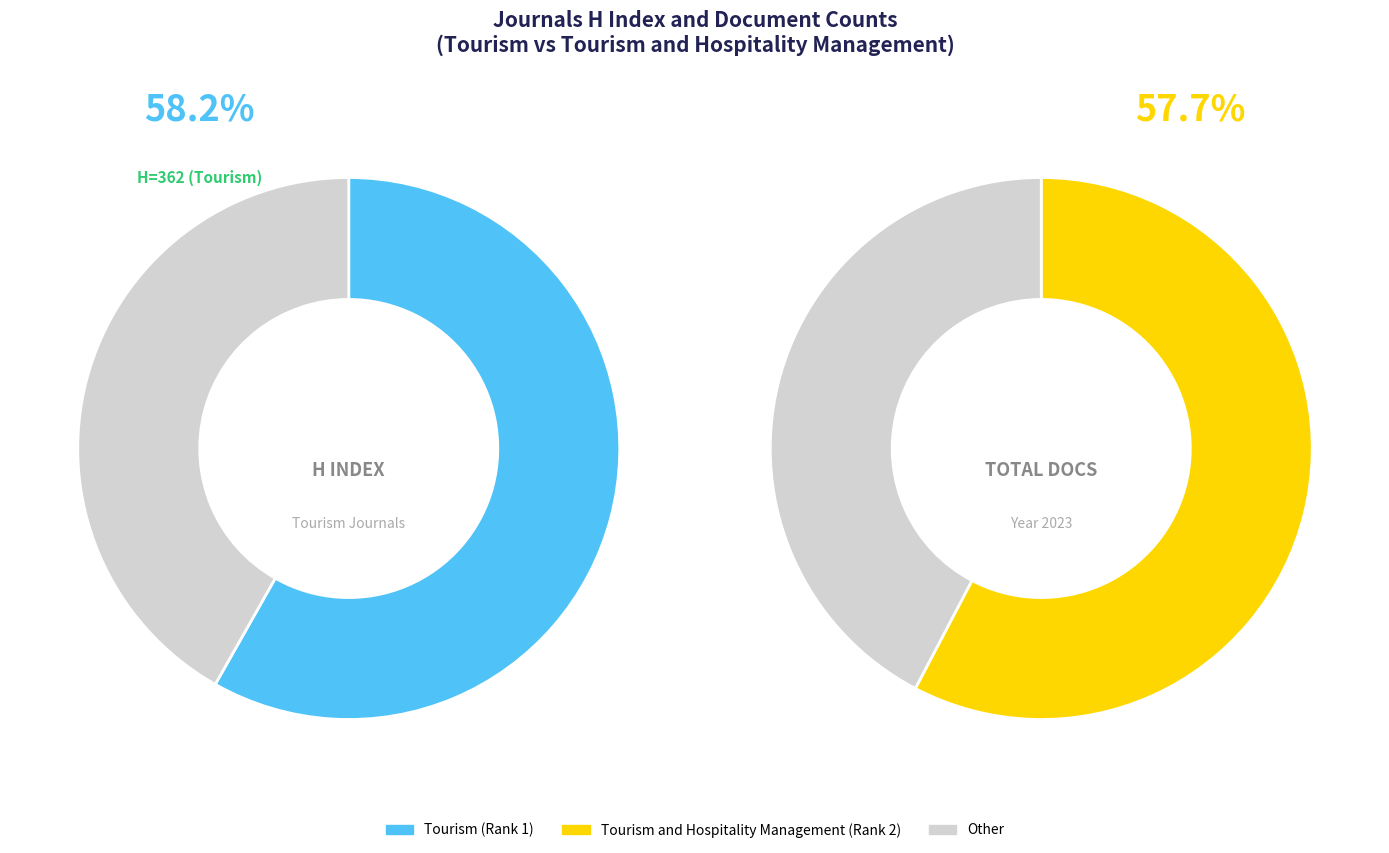

How many slices are in this pie chart?

2